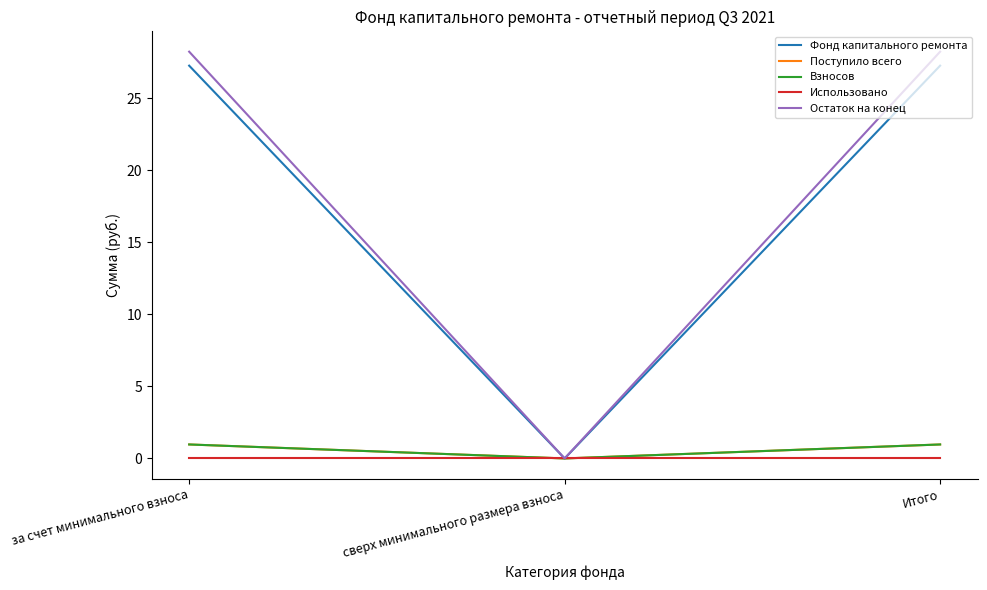

Does the chart have visible grid lines?

No